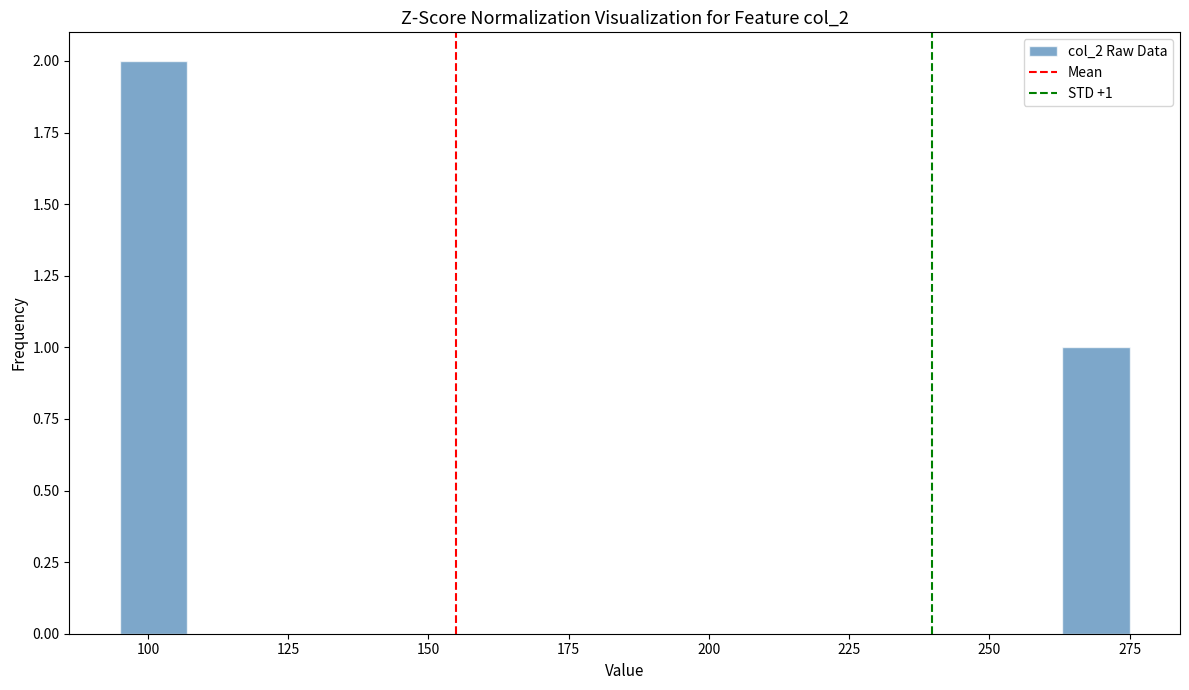

Around what value on the x-axis is the tallest bar? Give the approximate position of its centre, as read against the axis.

100